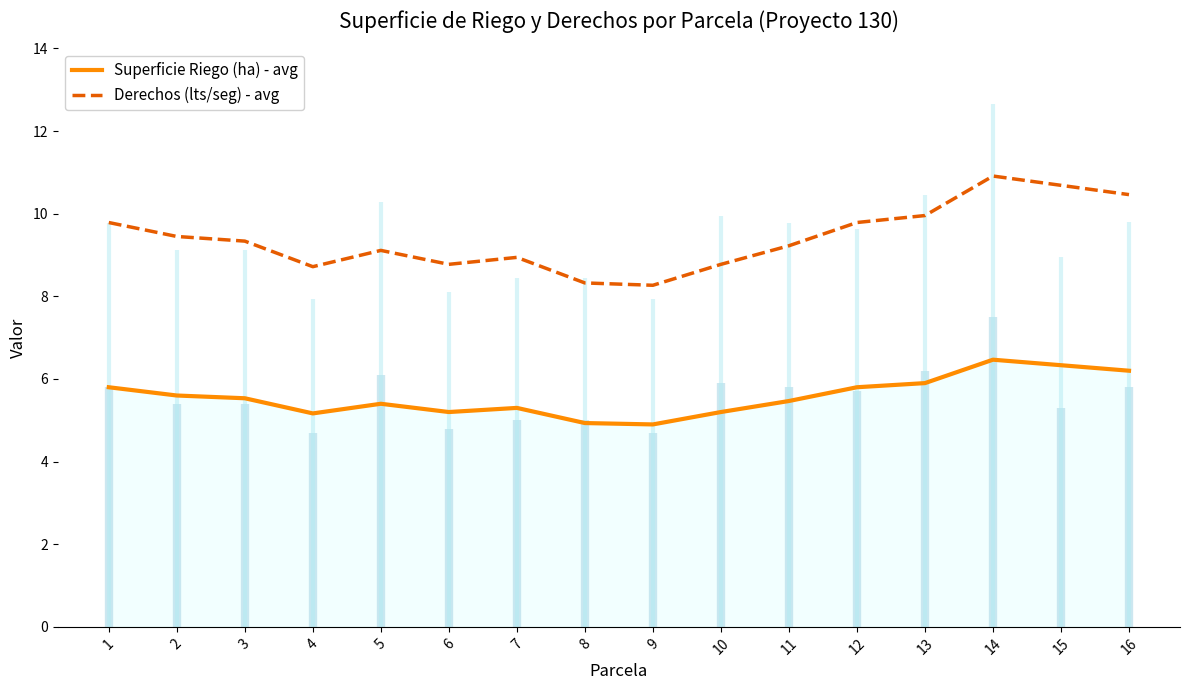

Count the number of categories in the chart.

16